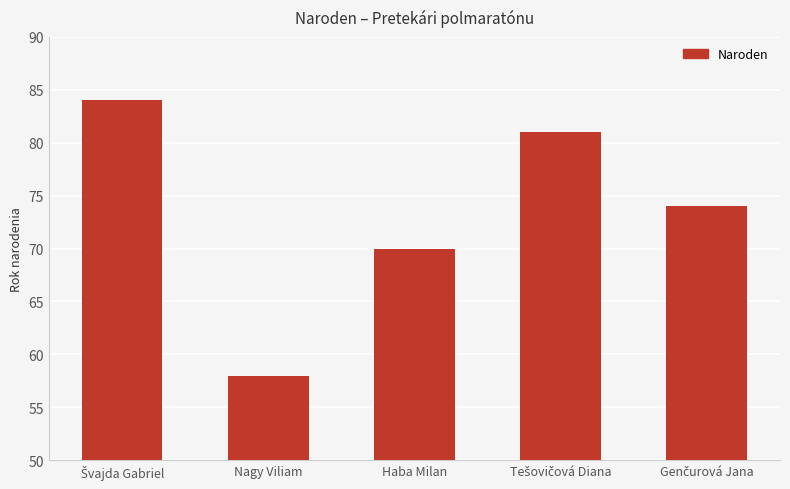

What is the label of the 4th bar from the right?

Nagy Viliam